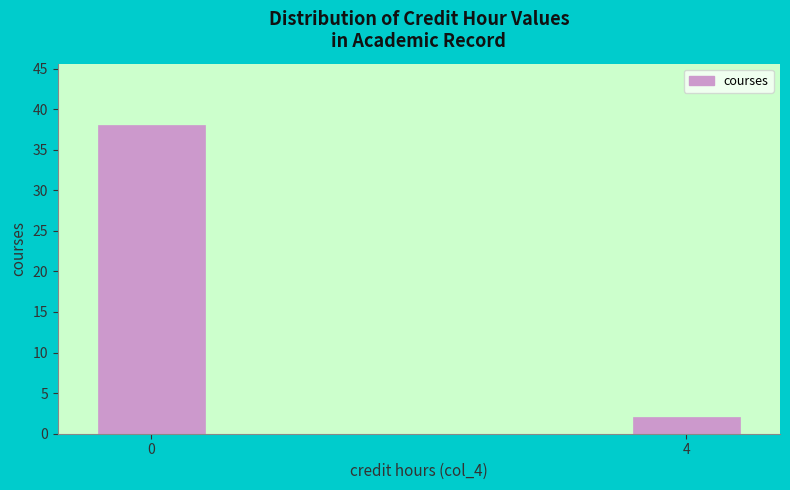

Reading left to right, extract all data points from this chart.

38	2